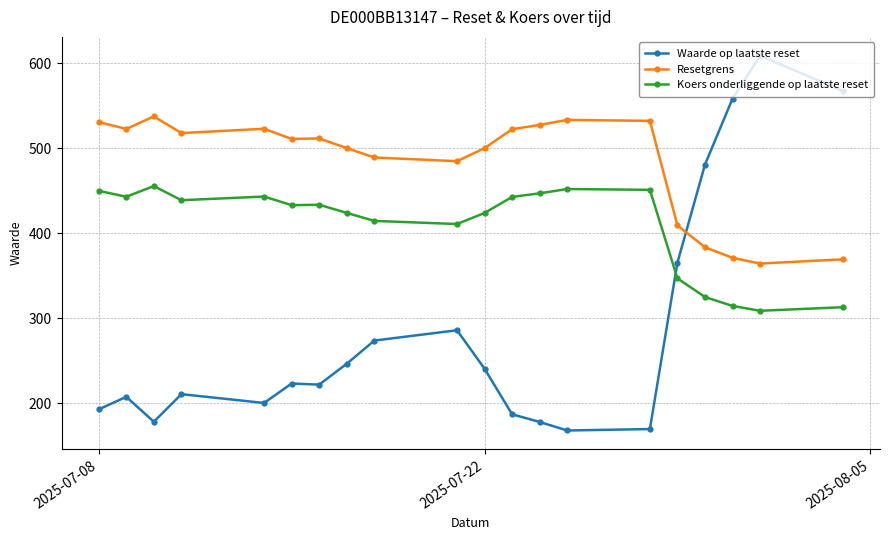

True or false: Koers onderliggende op laatste reset has a value of 423.9 at 2025-07-22.

True